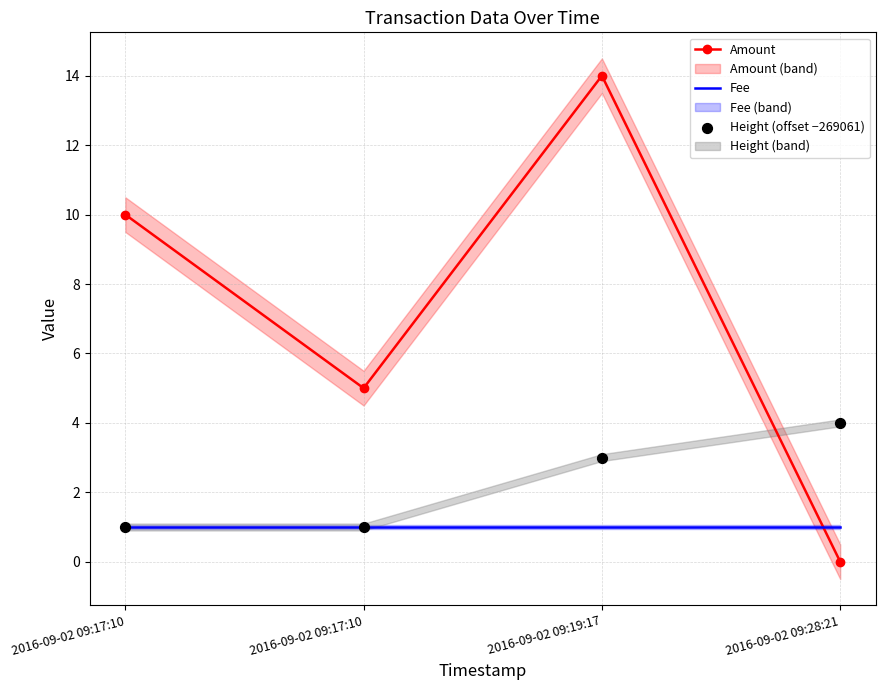

Which series has the largest total across all categories?

Amount